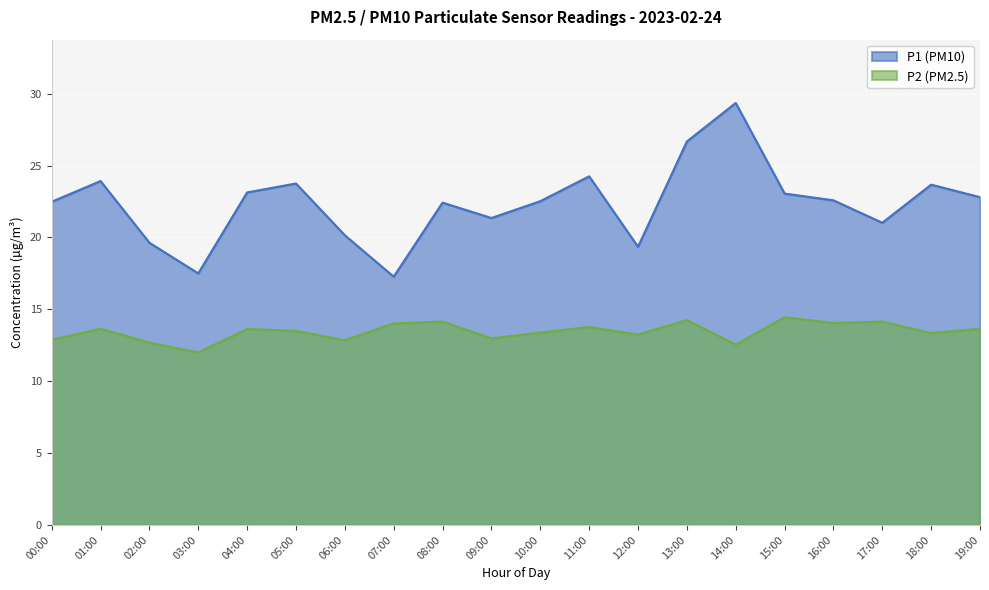

Which series has the largest range (max minus min)?

P1 (PM10)